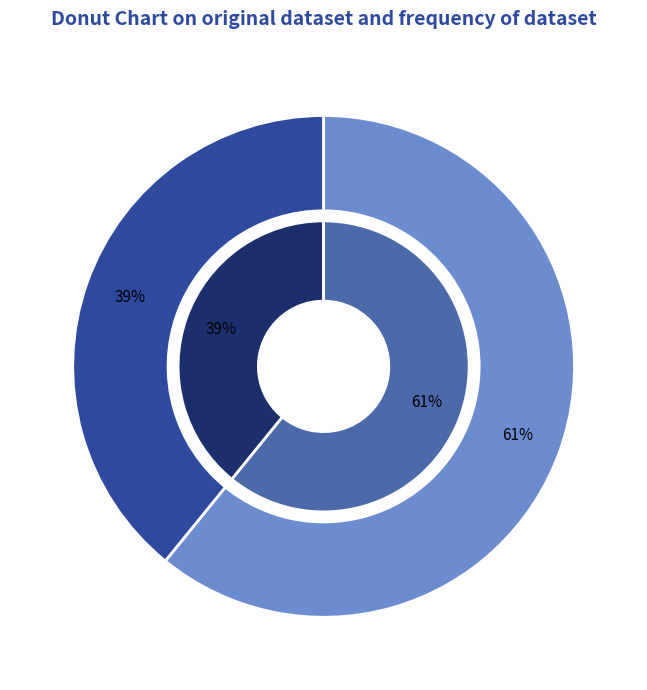

Is there a majority slice in this chart?

Yes